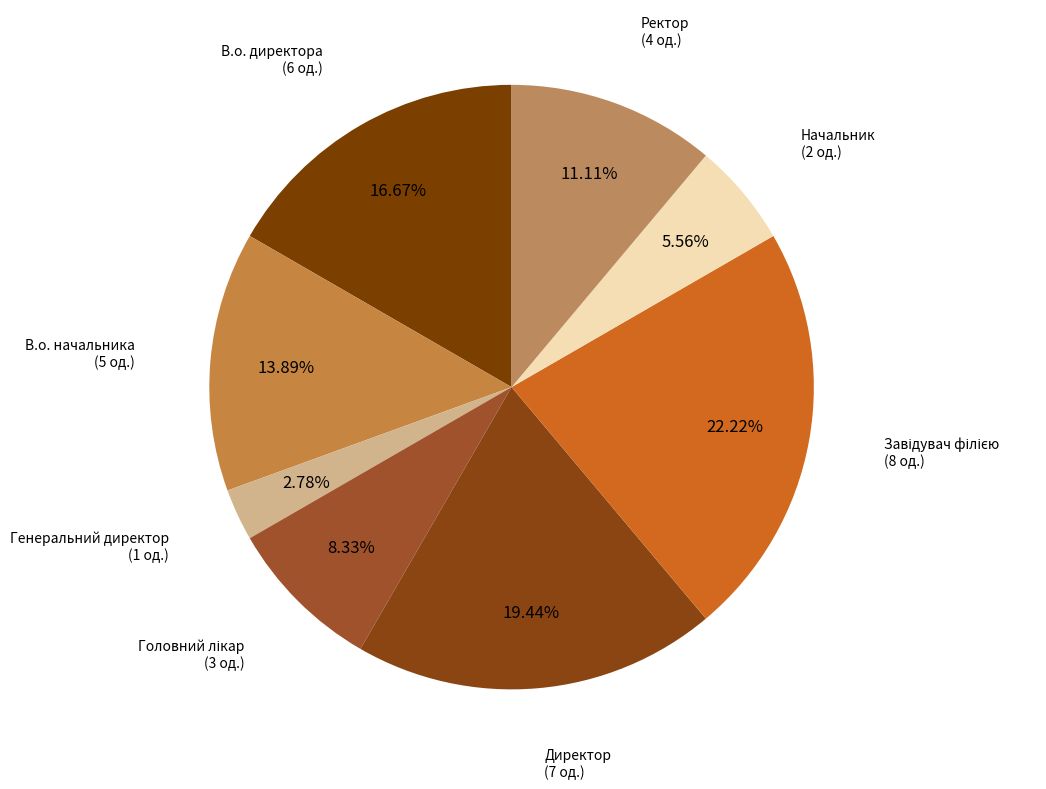

Is there a majority slice in this chart?

No